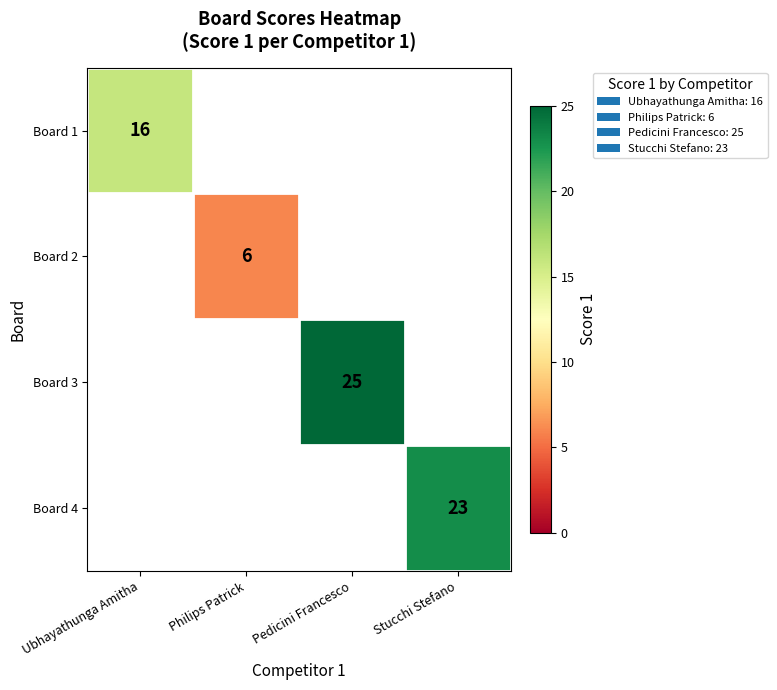

The value of Board 4 at Stucchi Stefano is 5. True or false?

False